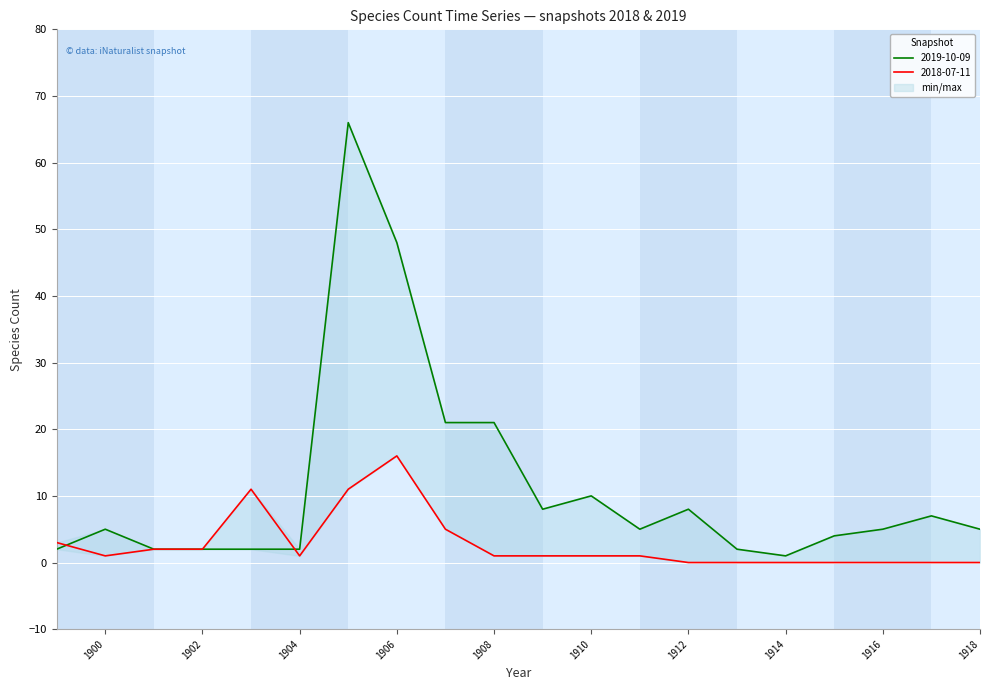

Rank the series by their maximum value, from highest to lowest.

2019-10-09, 2018-07-11